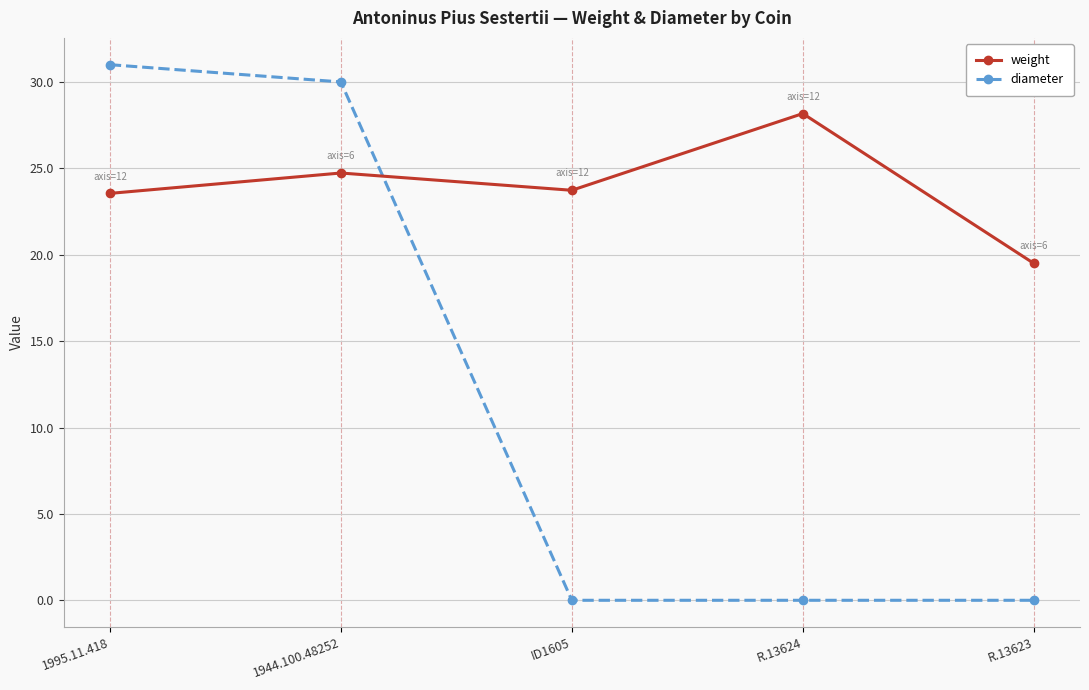

Reading right to left, list all the values displayed in this chart.

weight: R.13623=19.5	R.13624=28.2	ID1605=23.7	1944.100.48252=24.7	1995.11.418=23.6
diameter: R.13623=0.0	R.13624=0.0	ID1605=0.0	1944.100.48252=30.0	1995.11.418=31.0